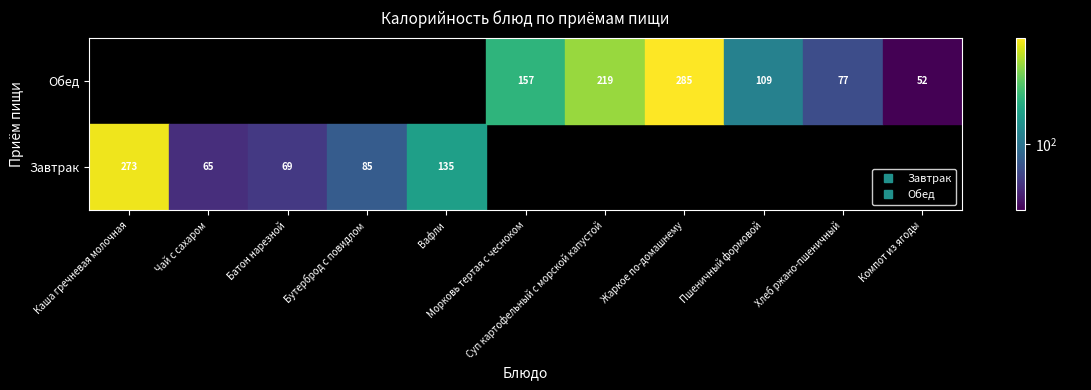

At which label does Завтрак first exceed 85?

Каша гречневая молочная